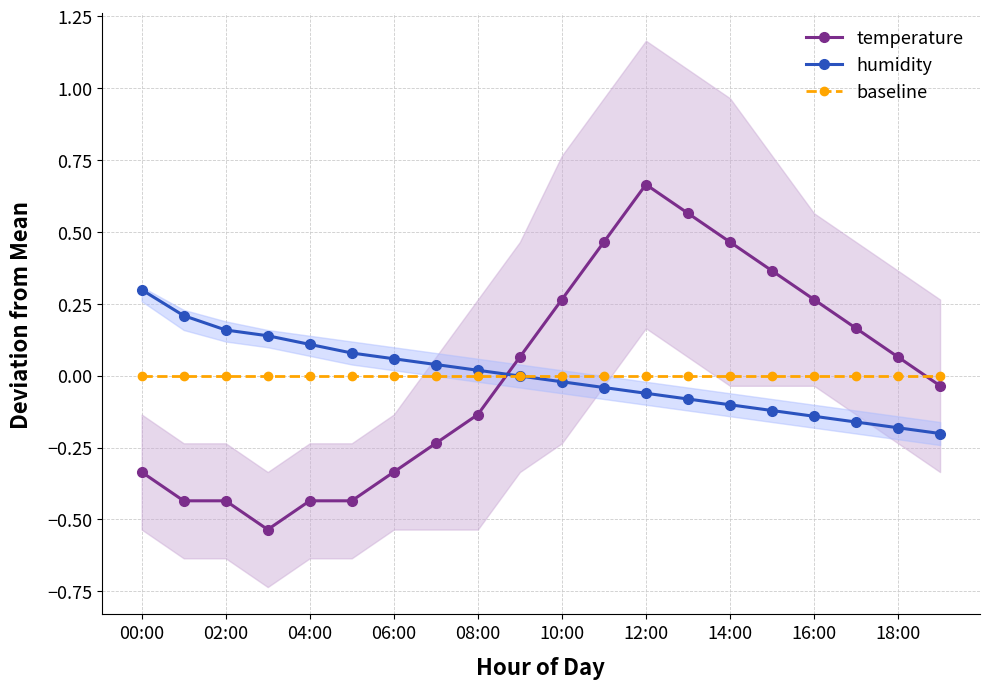

After their last crossing, which series has the higher values: temperature or humidity?

temperature